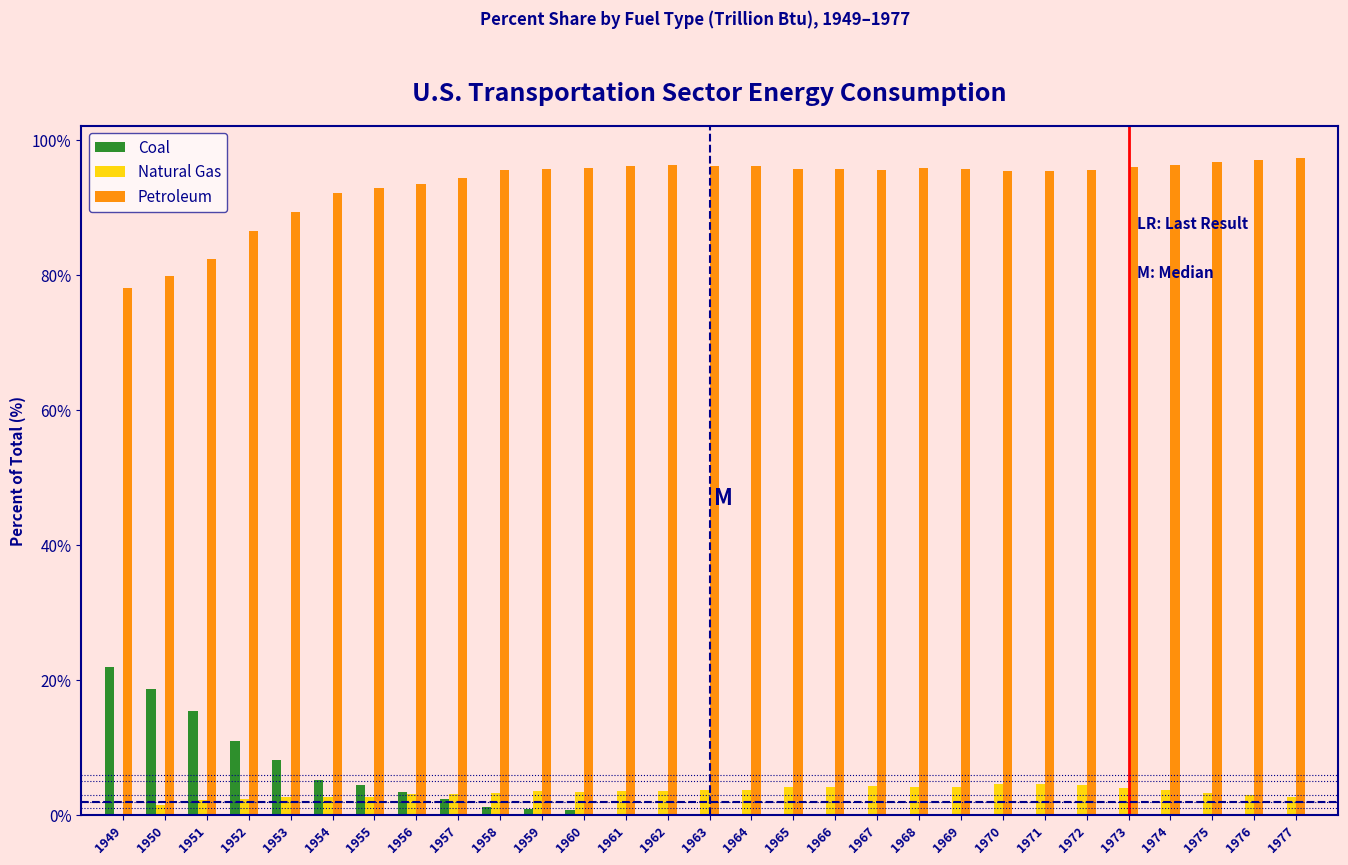

True or false: Petroleum has a value of 96.7 at 1975.

True